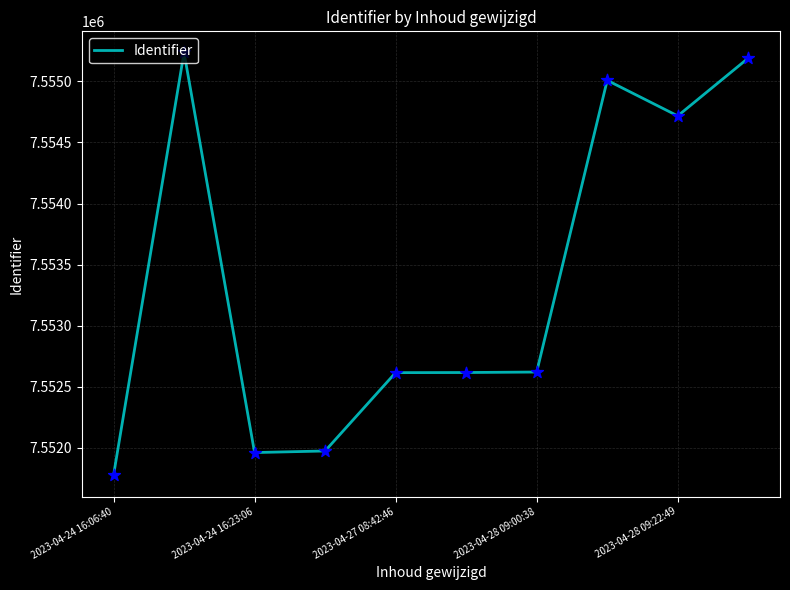

What is the greatest value displayed?

7555236